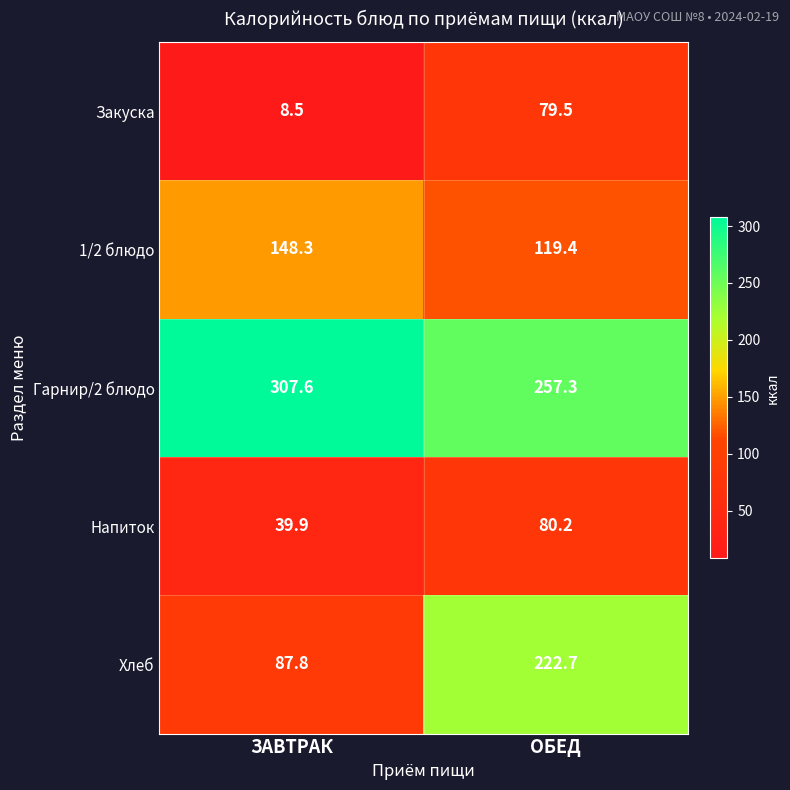

At which category does the chart reach its peak across all series?

ЗАВТРАК